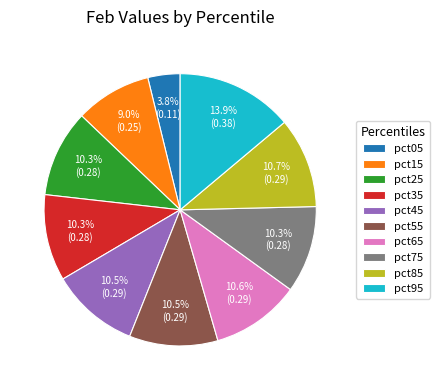

Which category has the smallest portion of the pie?

pct05